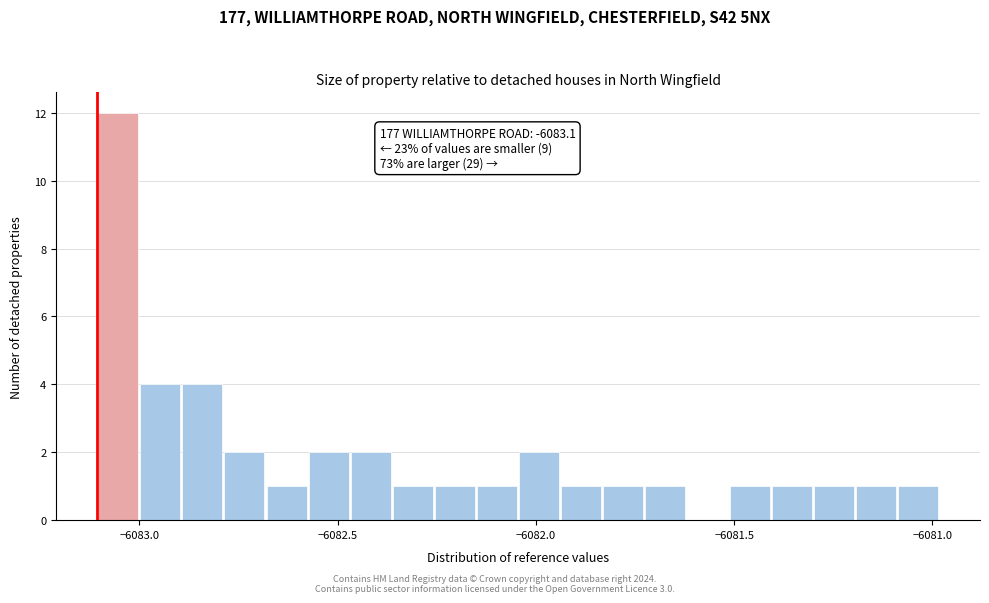

Read against the x-axis, roughly where is the centre of the tallest bar?

-6083.05